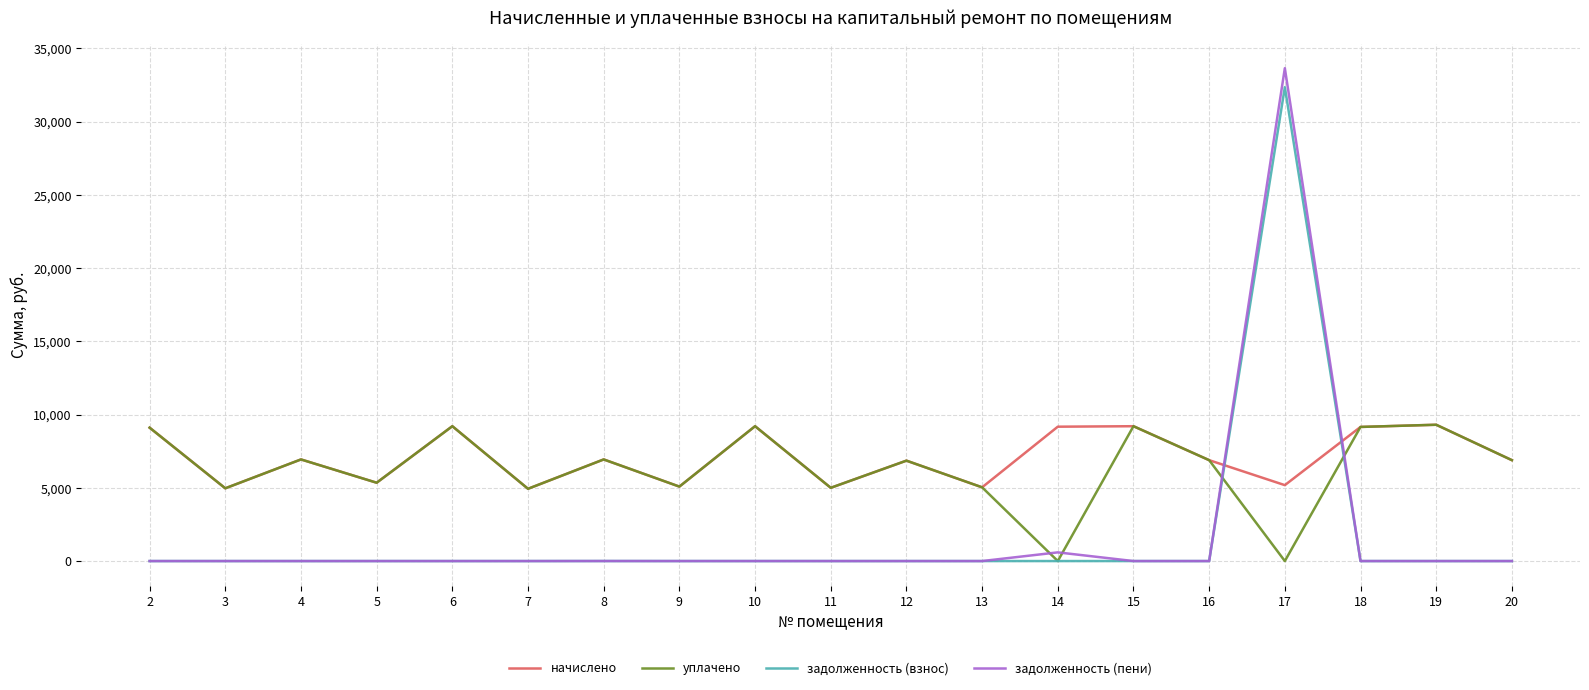

Count the number of categories in the chart.

19